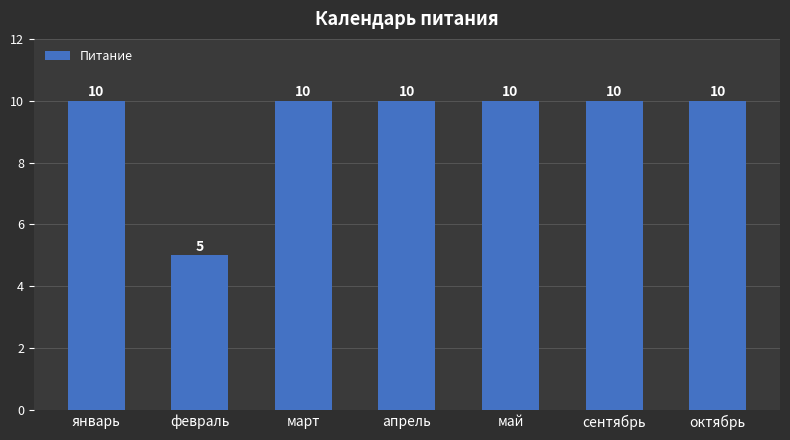

True or false: the data shows 10 at январь.

True